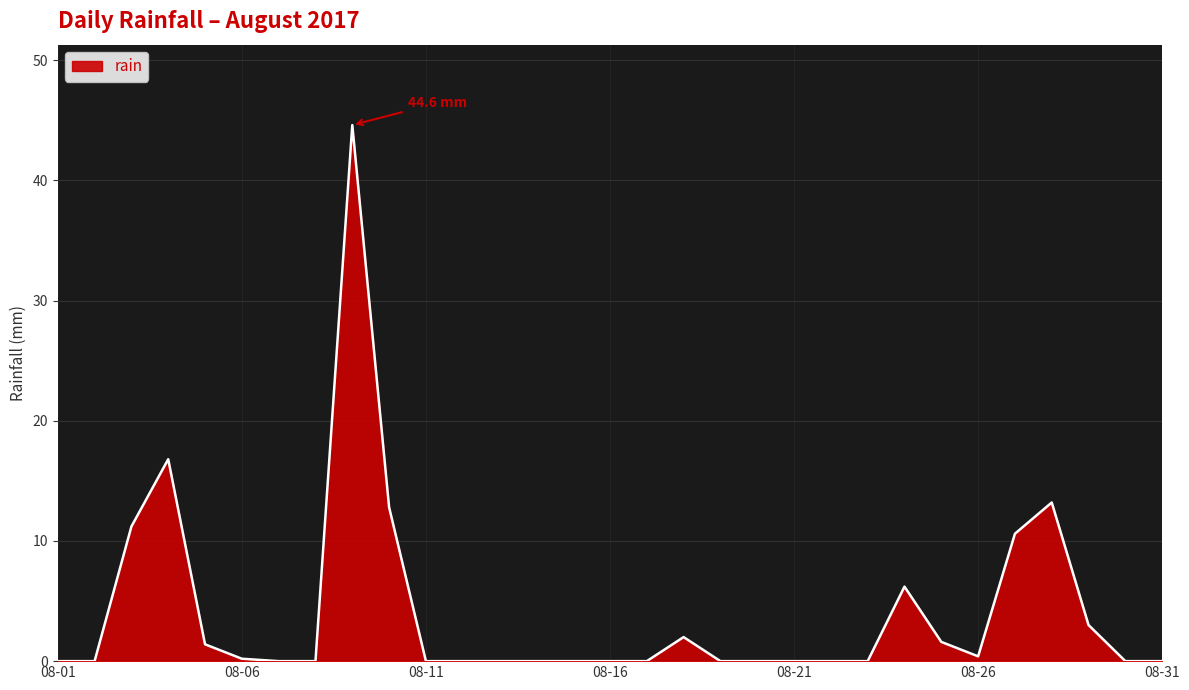

What is the greatest value displayed?

44.6